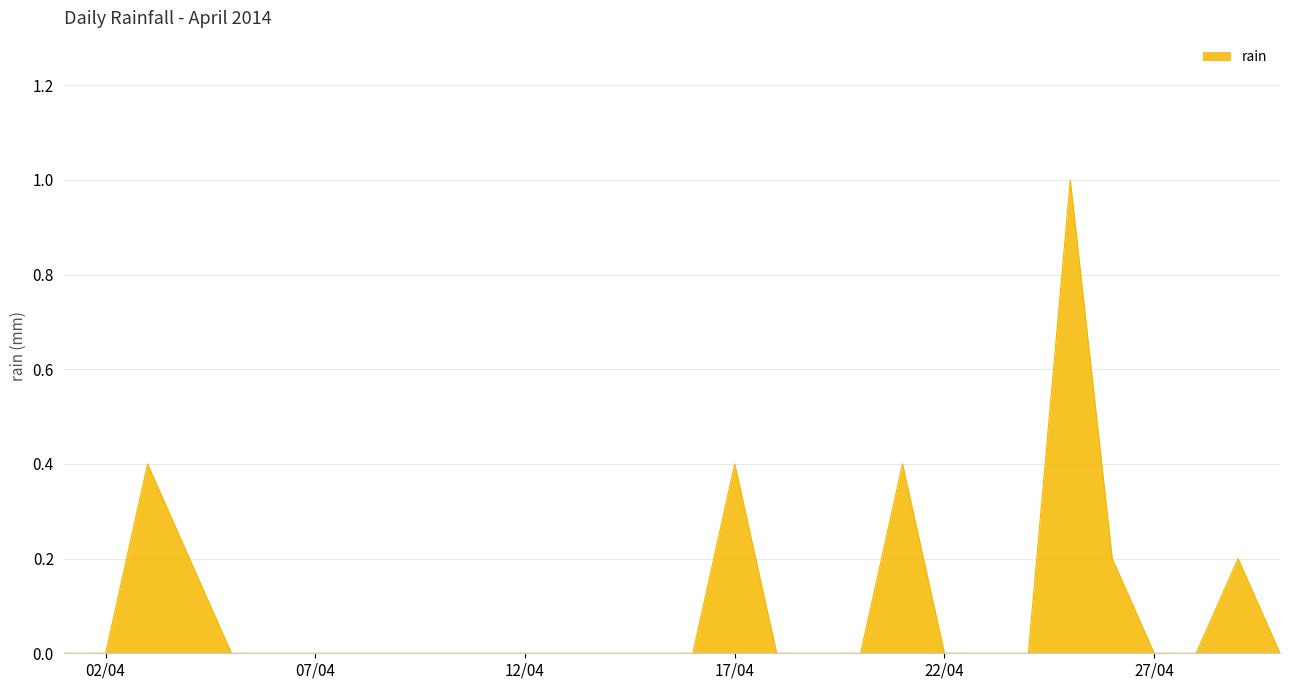

What is the difference between the maximum and minimum values?

1.0